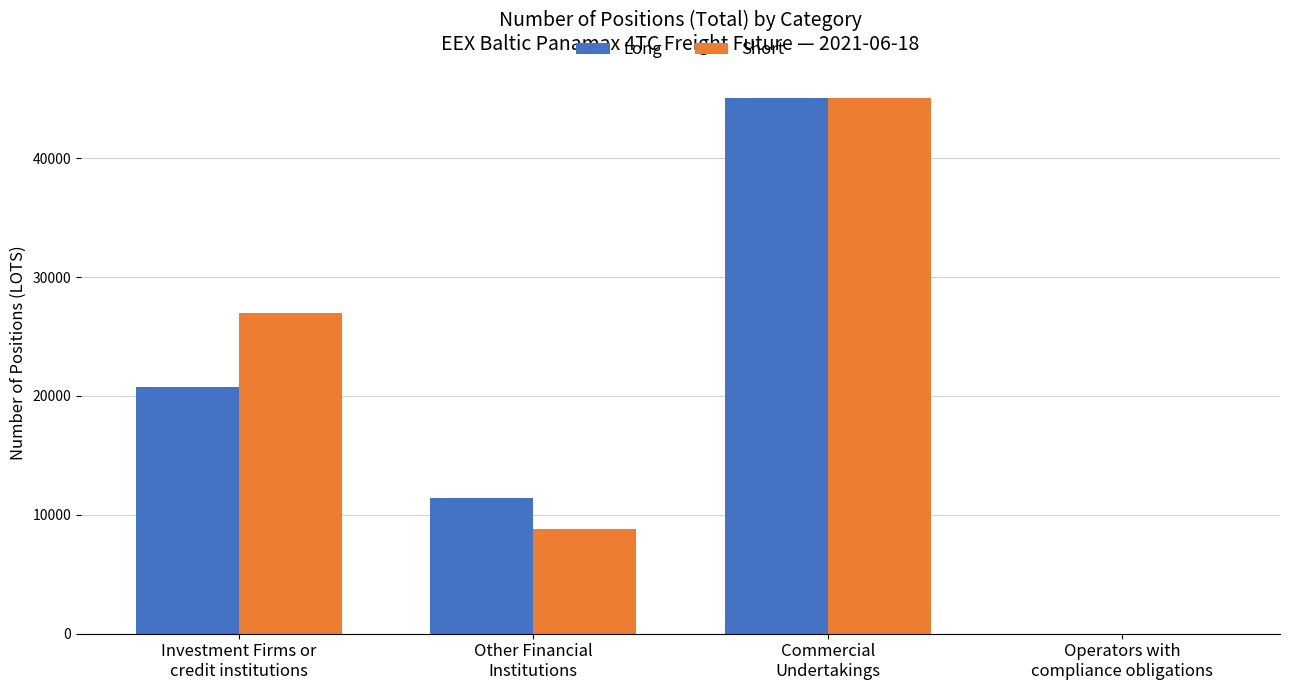

What is the highest value of the Long series?

45060.4